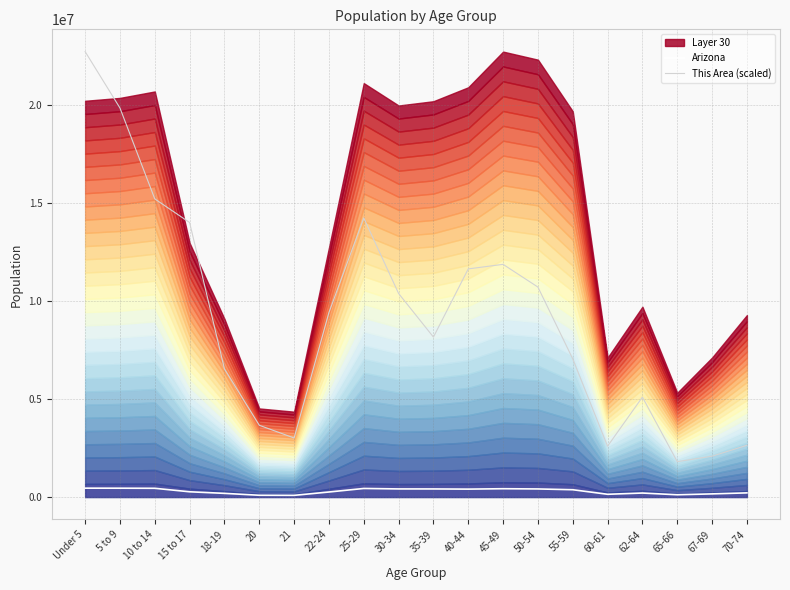

True or false: This Area (scaled) and Arizona intersect in this chart.

False